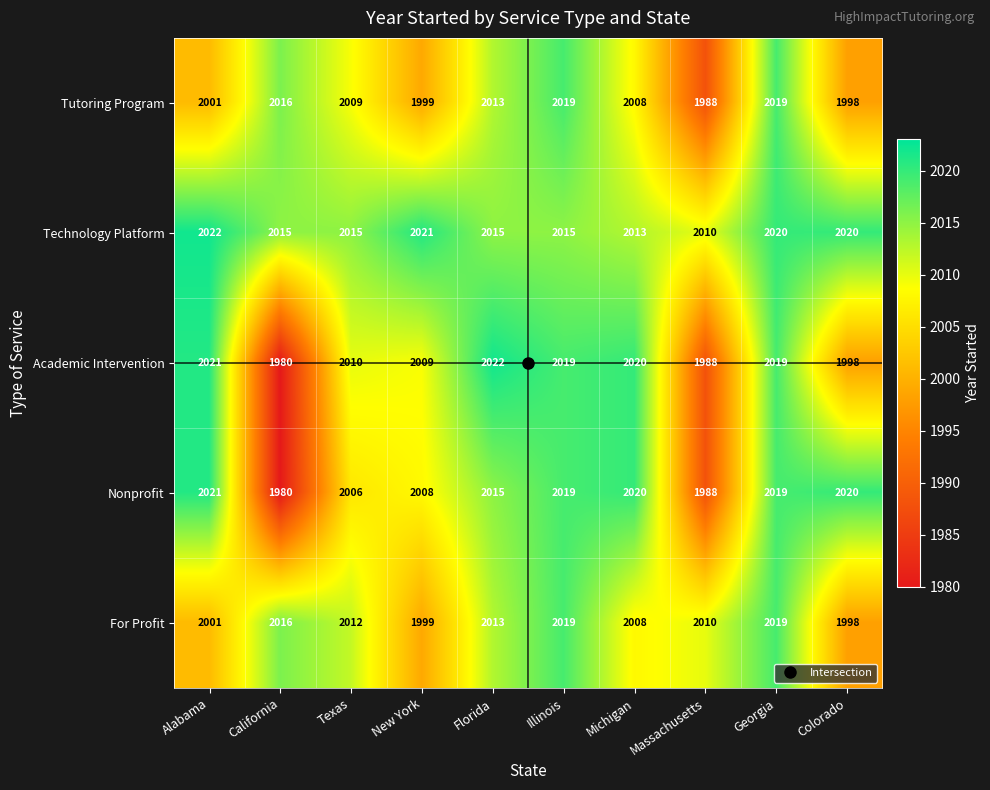

What is the difference between the highest and lowest values at Texas?

9